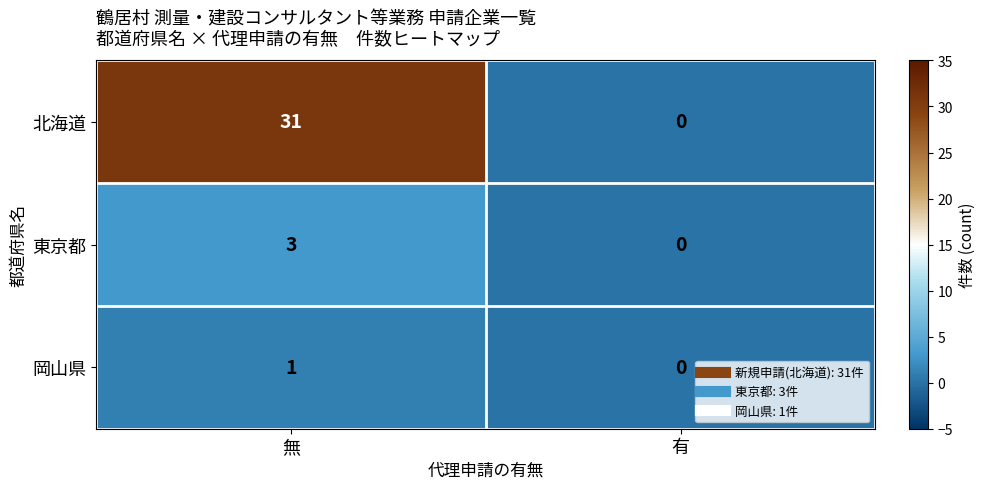

The 東京都 series shows 2 at 無. True or false?

False